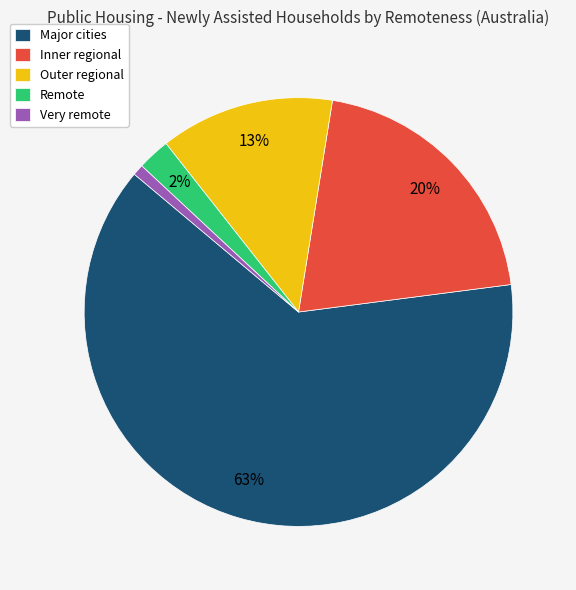

How many segments does this pie chart have?

5